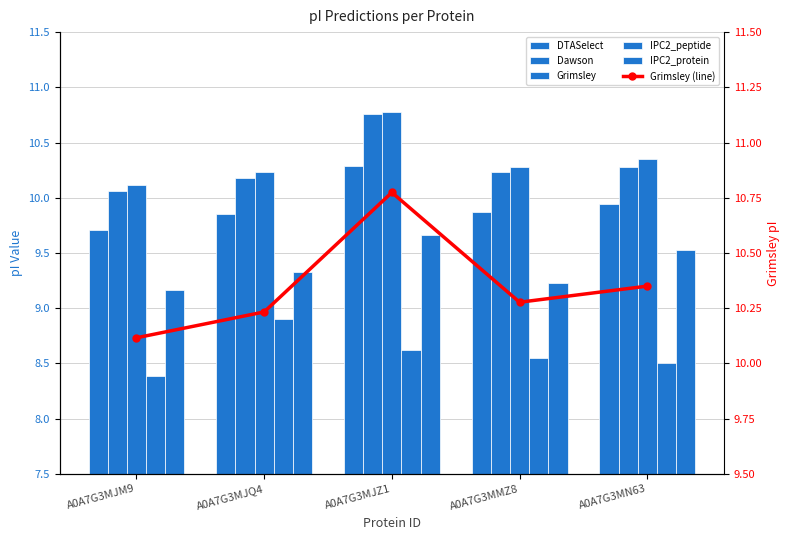

List the labels in order of Dawson value, smallest first.

A0A7G3MJM9, A0A7G3MJQ4, A0A7G3MMZ8, A0A7G3MN63, A0A7G3MJZ1